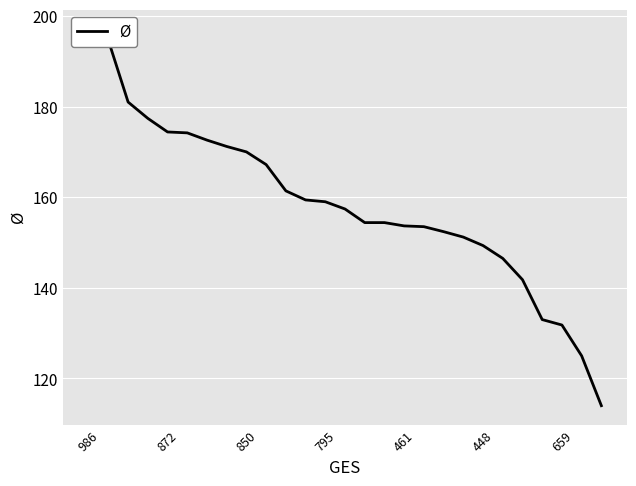

List the labels in order of value, largest first.

986, 872, 850, 795, 461, 448, 659, 7, 8, 9, 10, 11, 12, 13, 14, 15, 16, 17, 18, 19, 20, 21, 22, 23, 24, 25, 26